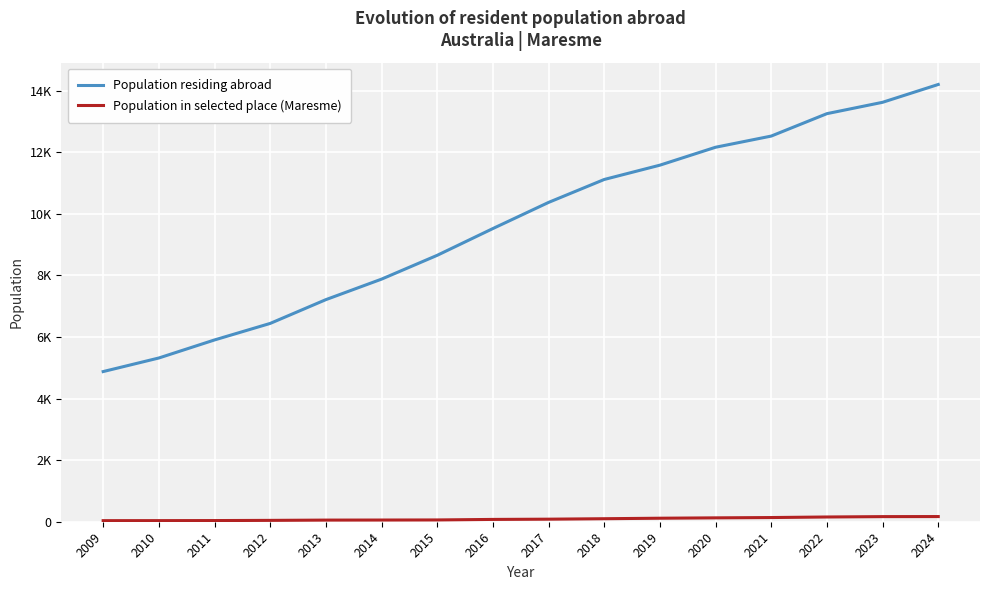

Does the chart display data point markers on the line(s)?

No